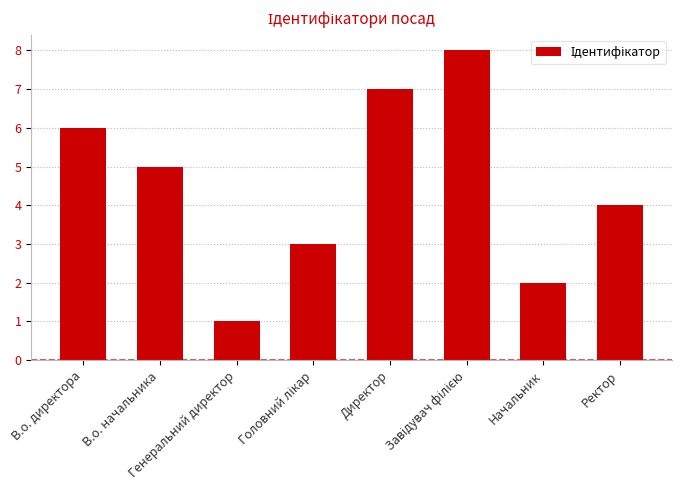

What is the sum of all values?

36